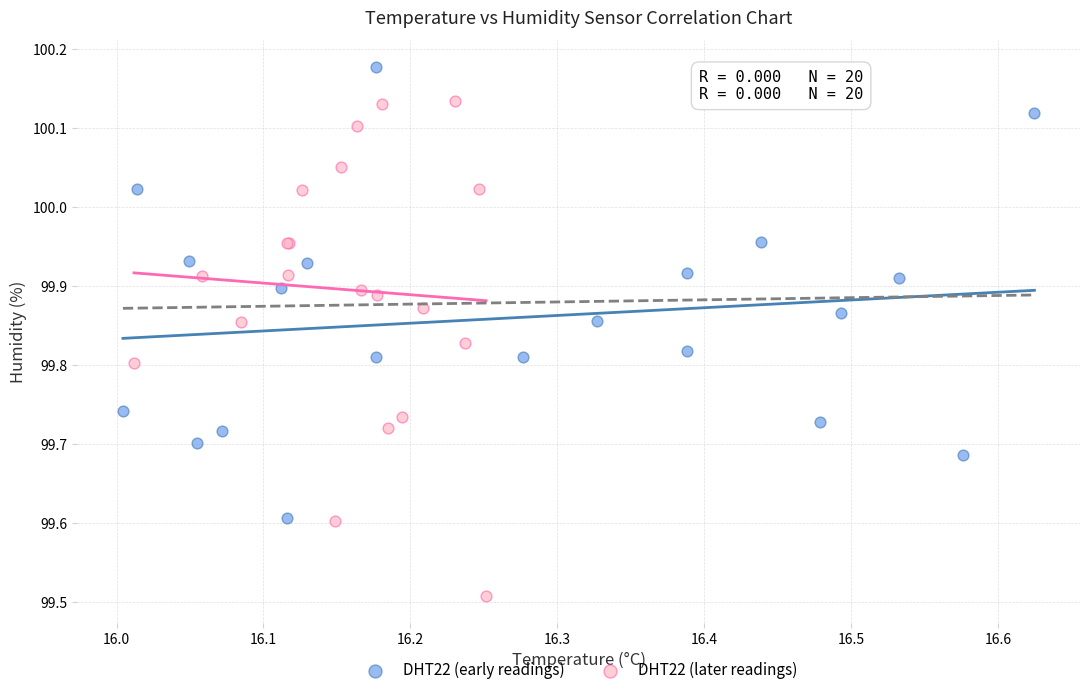

Which series reaches the maximum Y coordinate?

DHT22 (early readings)